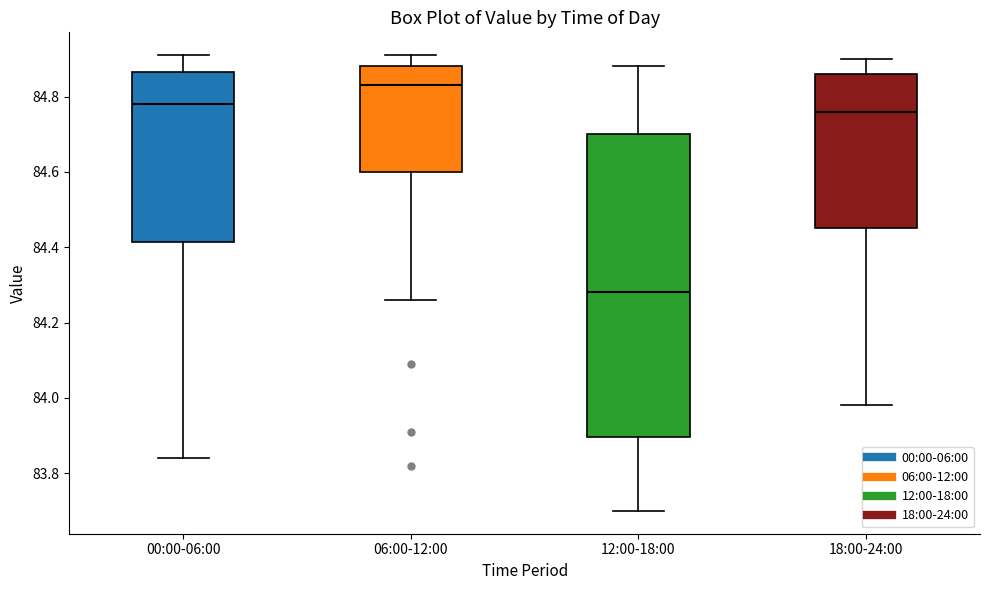

Comparing the boxes themselves (not the whiskers), which one is the tallest?

12:00-18:00